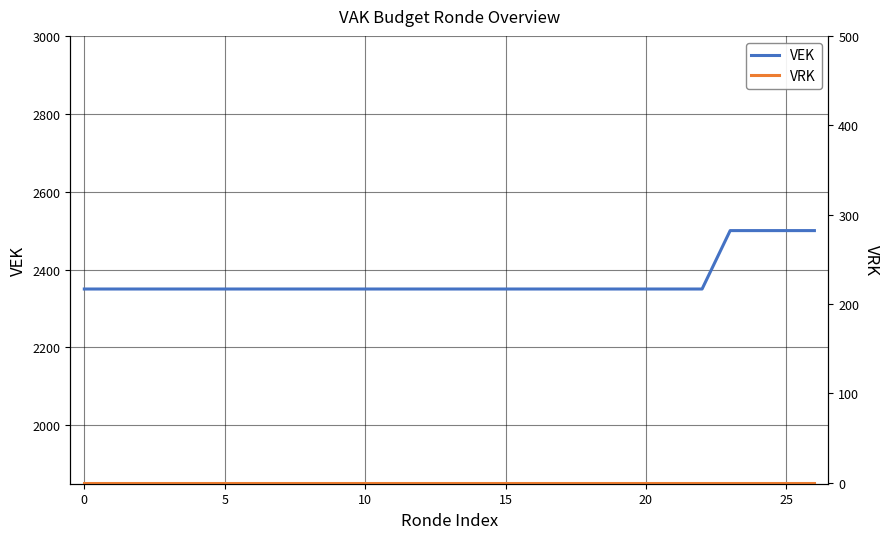

Which series has the largest total across all categories?

VEK